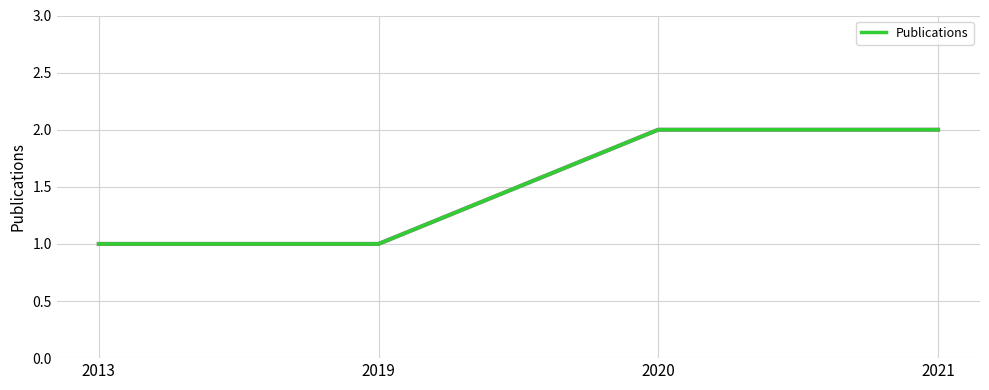

The chart shows a value of 2 at 2013. True or false?

False